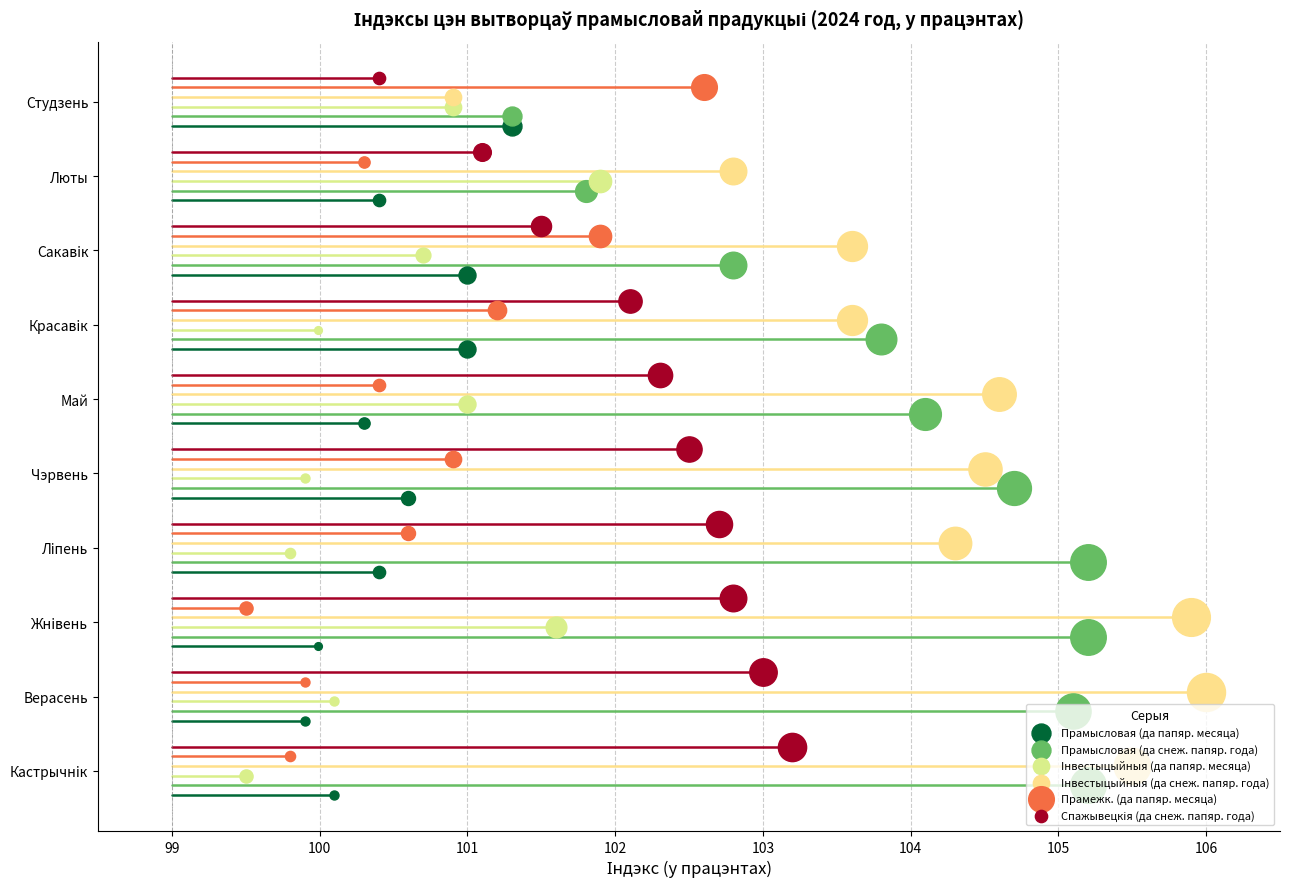

Is the value of Iнвестыцыйныя (да папяр. месяца) at Чэрвень greater than the value of Прамысловая (да снеж. папяр. года) at Верасень?

No